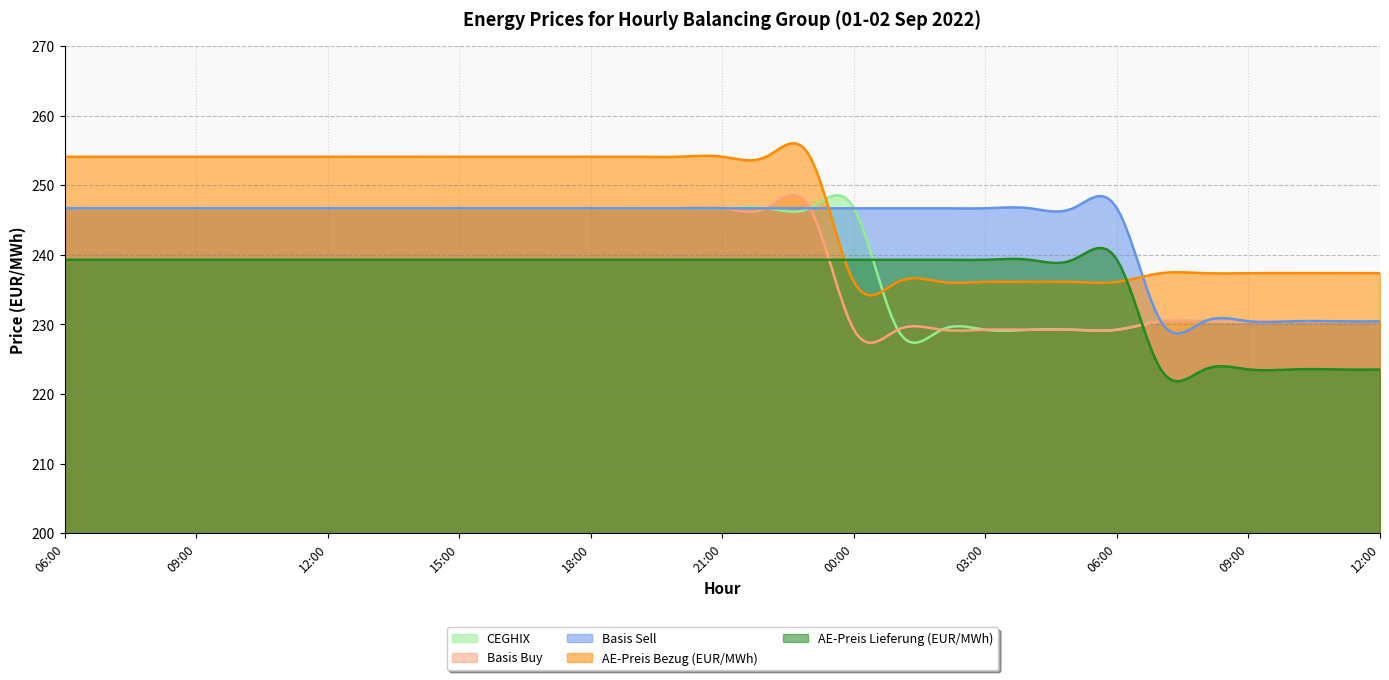

Which series changed the most between 14:00 and 20:00?

CEGHIX